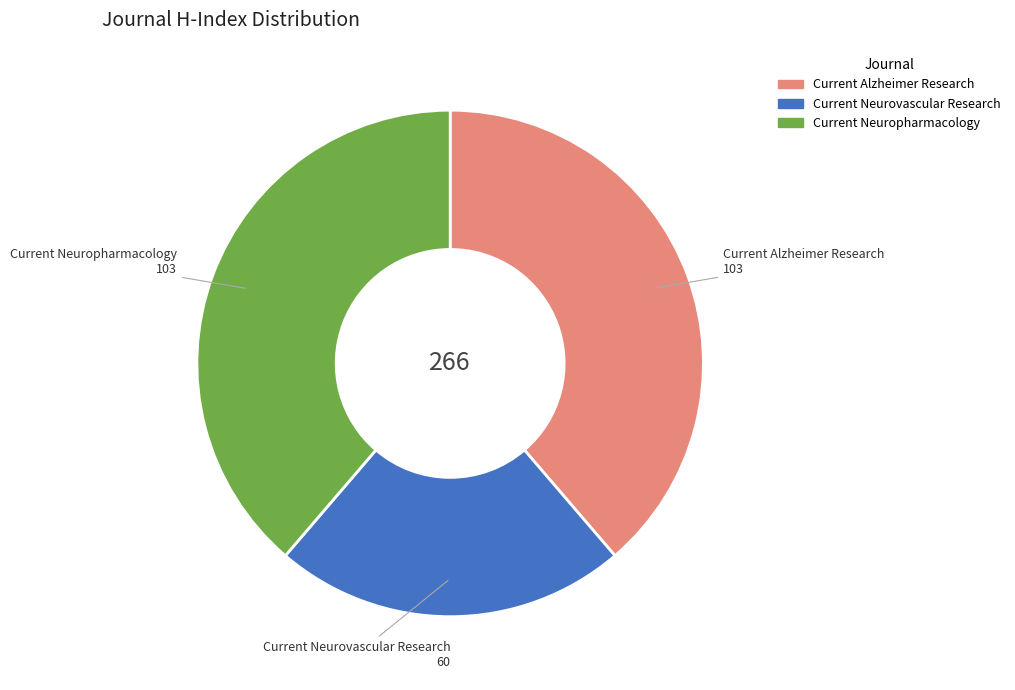

How many segments does this pie chart have?

3